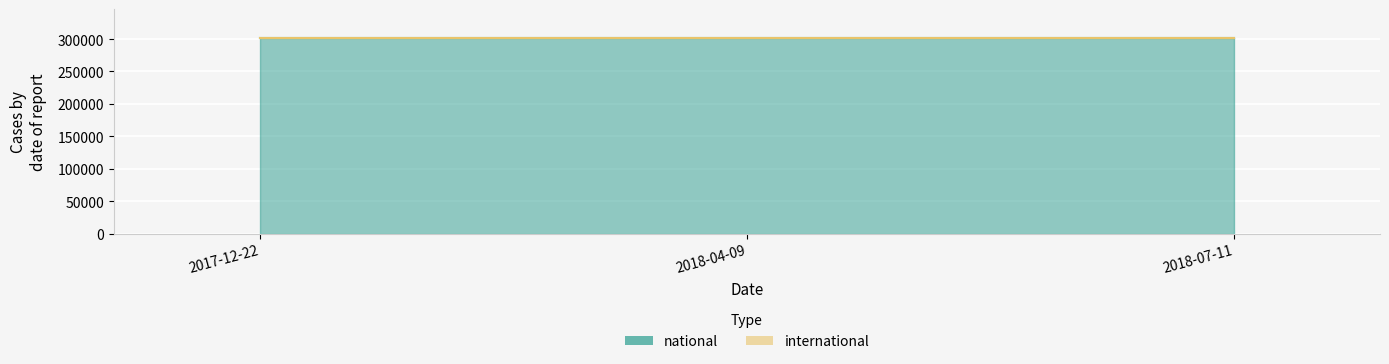

Reading left to right, extract all data points from this chart.

national: 301091	301091	301091
international: 0	0	0